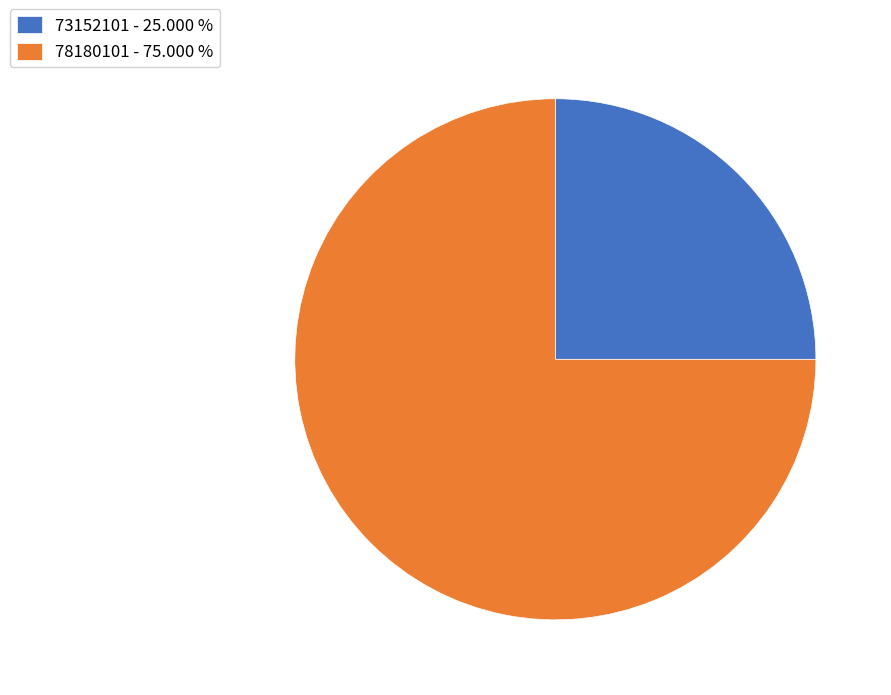

Does any single category account for the majority?

Yes